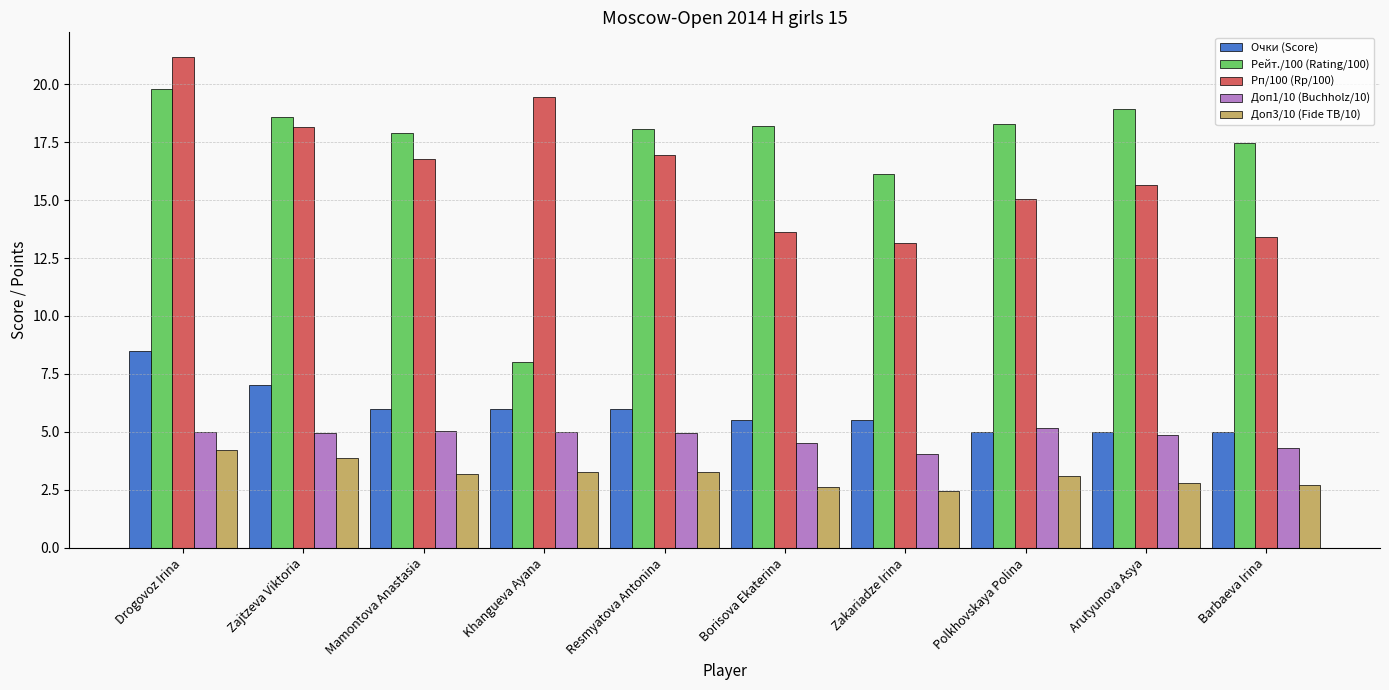

What is the minimum value for Очки (Score)?

5.0